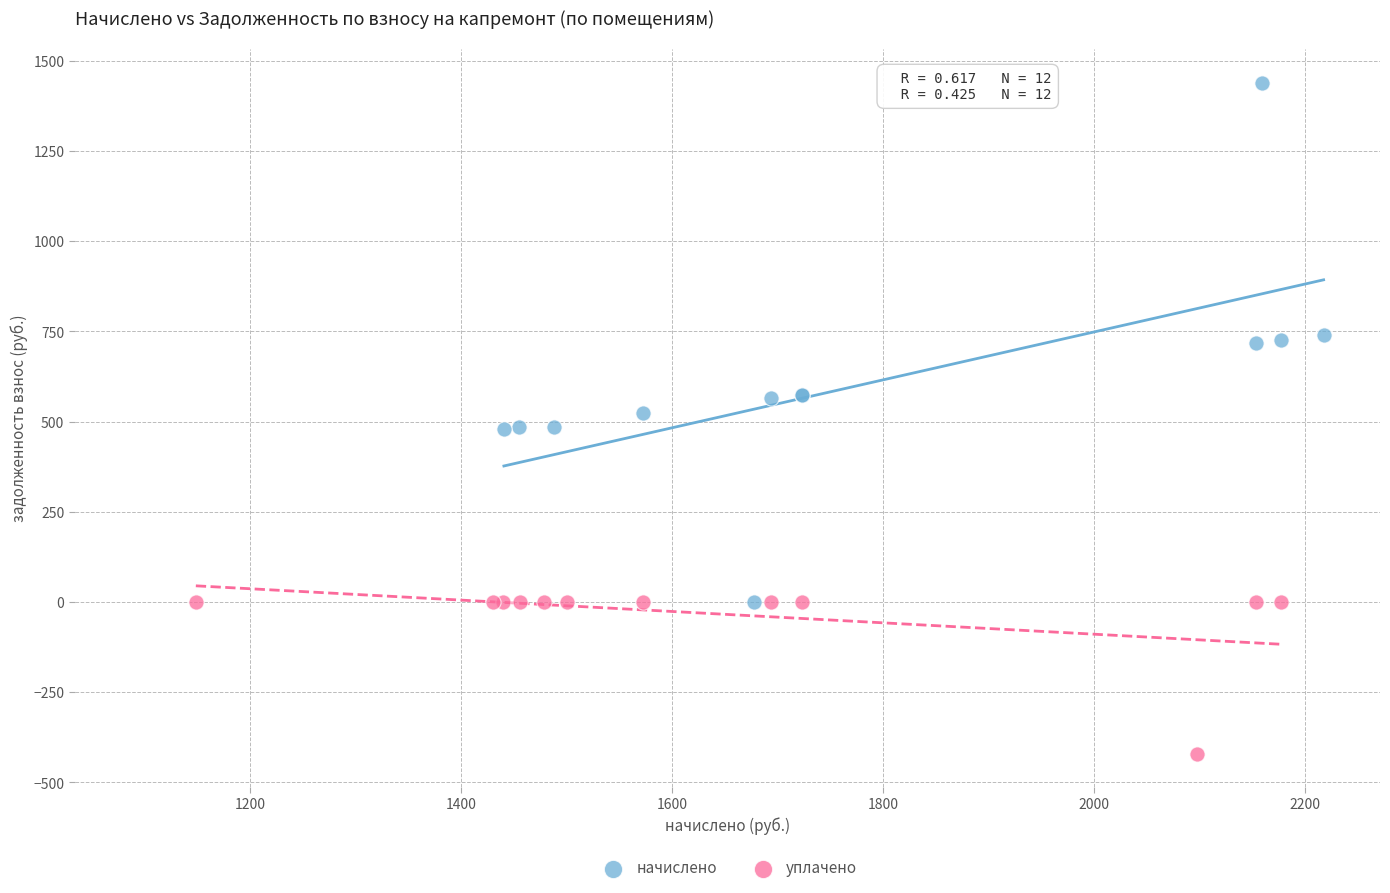

Which series has the largest Y range (max minus min)?

начислено